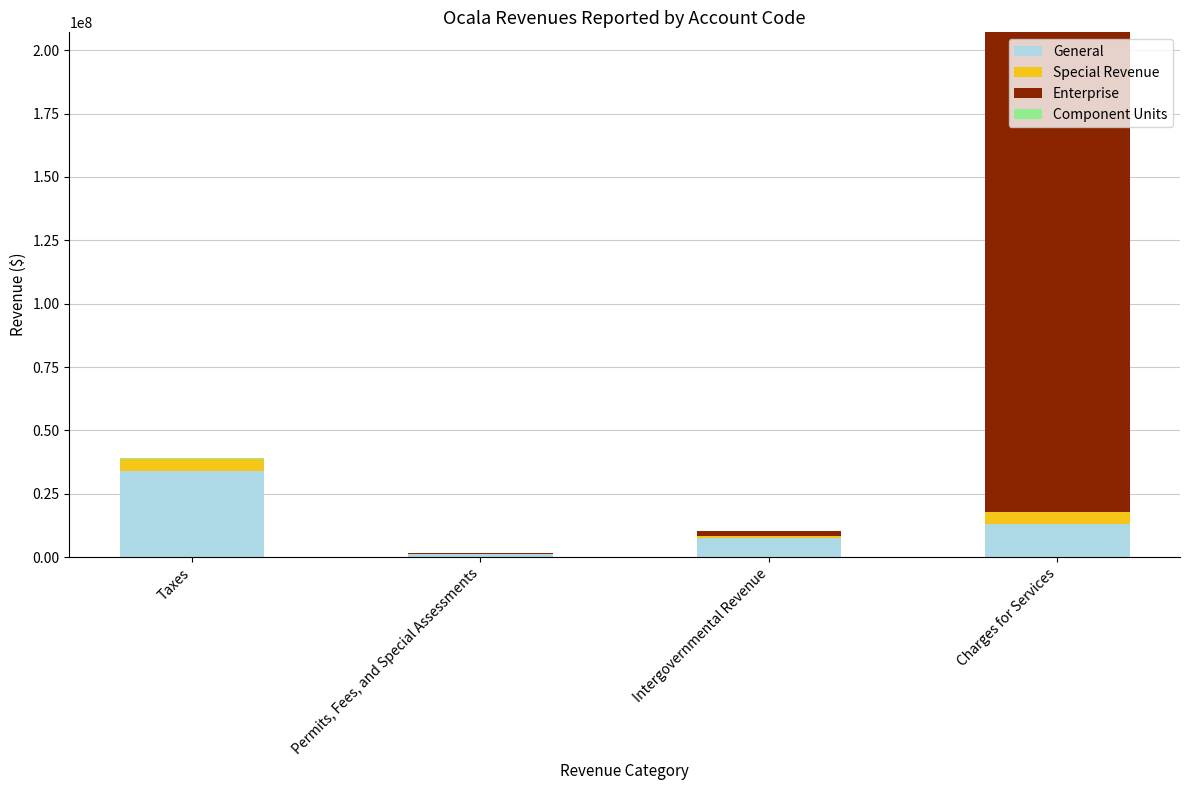

What is the total value across all series at Charges for Services?

207040917